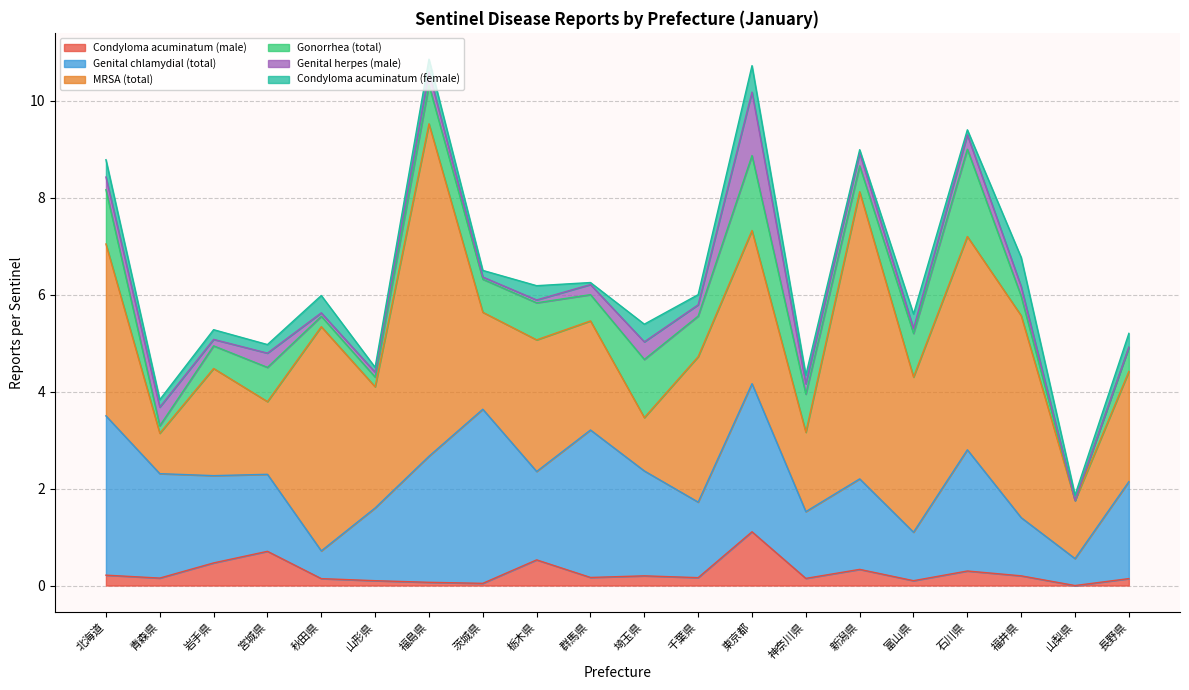

Rank the categories by Genital herpes (male) value from highest to lowest.

東京都, 青森県, 埼玉県, 石川県, 宮城県, 福島県, 新潟県, 北海道, 千葉県, 神奈川県, 群馬県, 福井県, 岩手県, 山形県, 富山県, 秋田県, 栃木県, 茨城県, 山梨県, 長野県